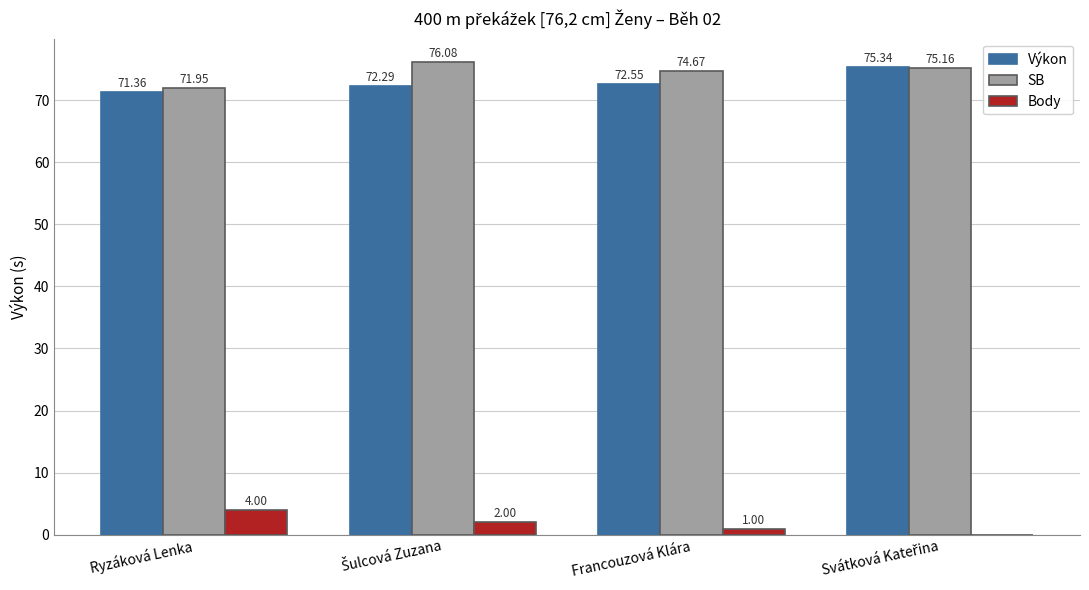

At which label does Body first exceed 2?

Ryzáková Lenka